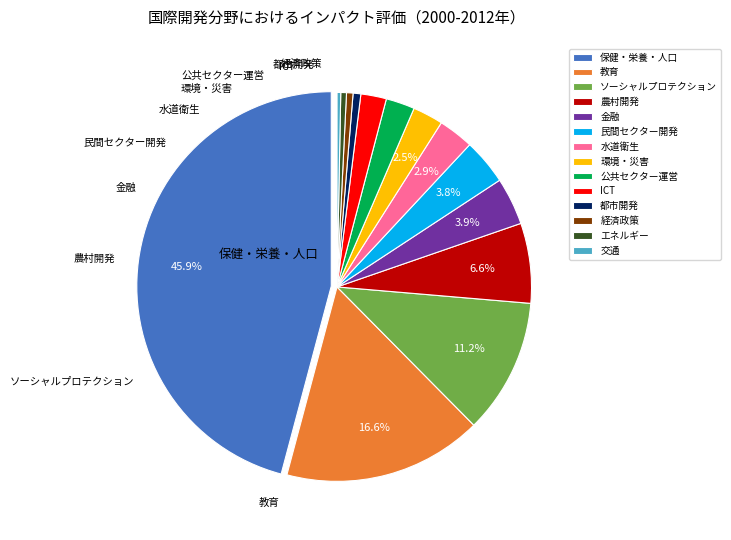

True or false: 水道衛生 accounts for 3% of the total.

True